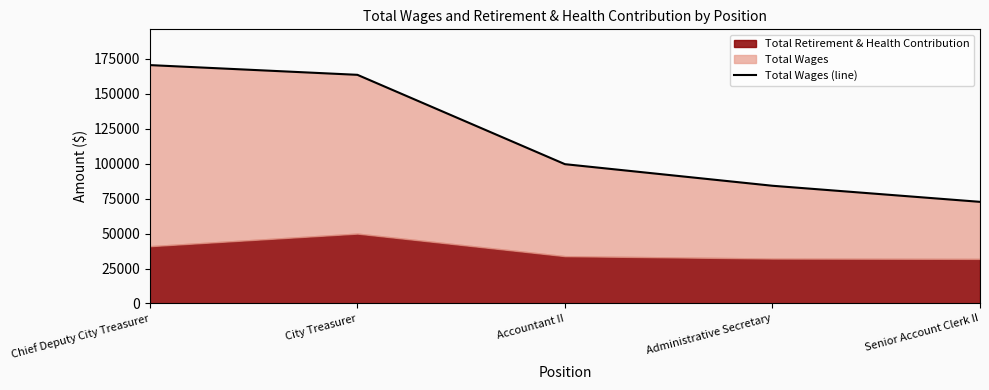

What is the minimum value shown in the chart?

72729